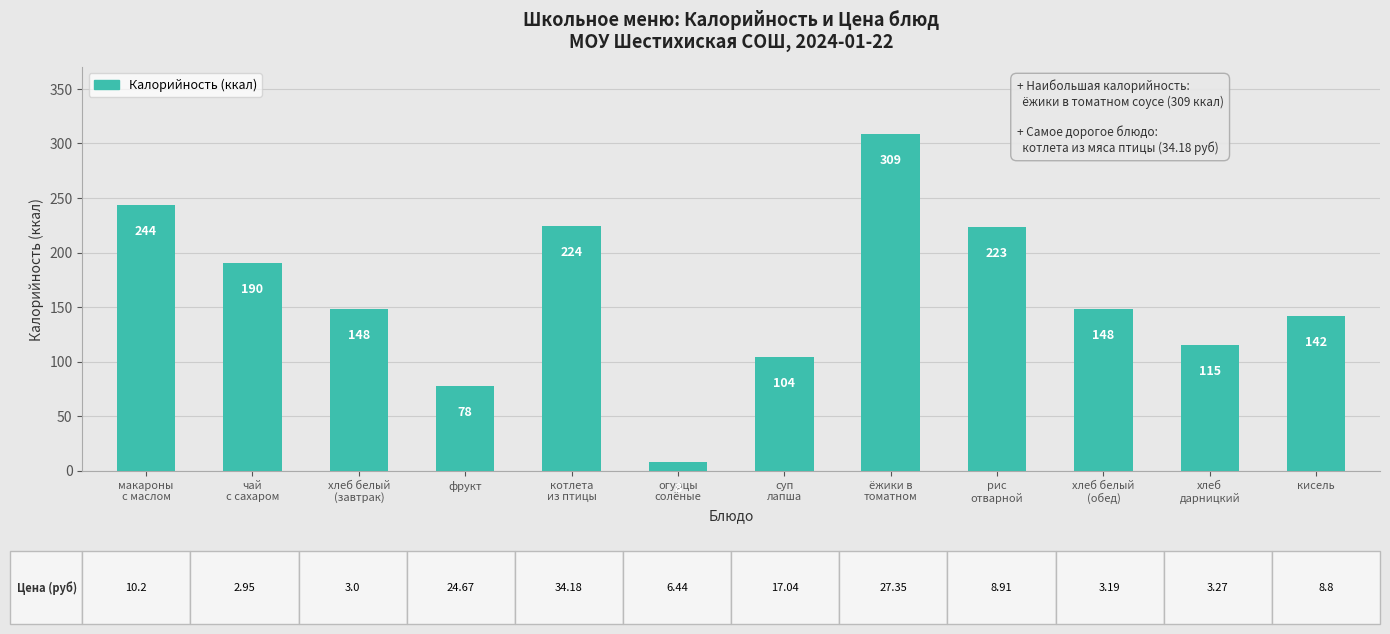

What is the value of the 6th bar from the left?

8